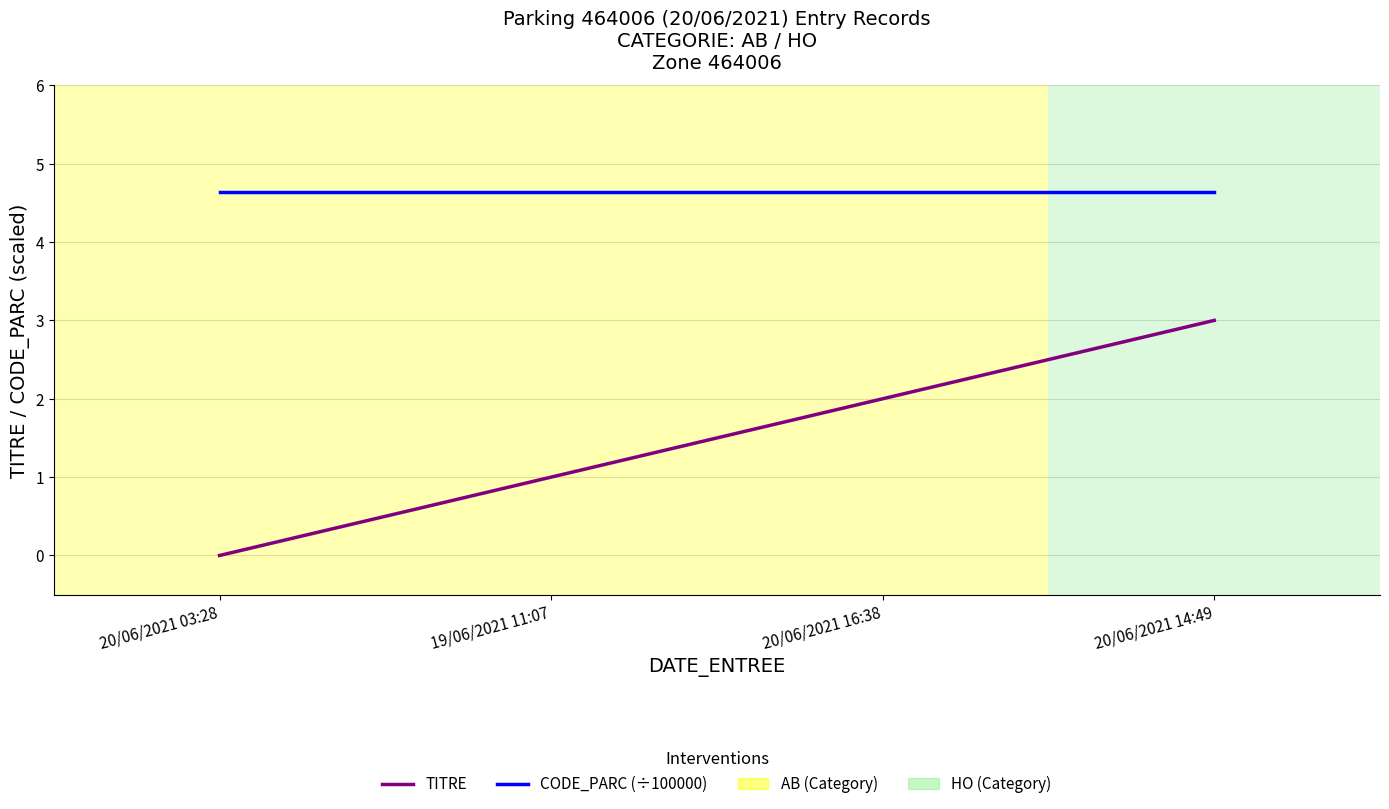

What is the sum of the CODE_PARC (÷100000) values at 19/06/2021 11:07 and 20/06/2021 03:28?

9.3